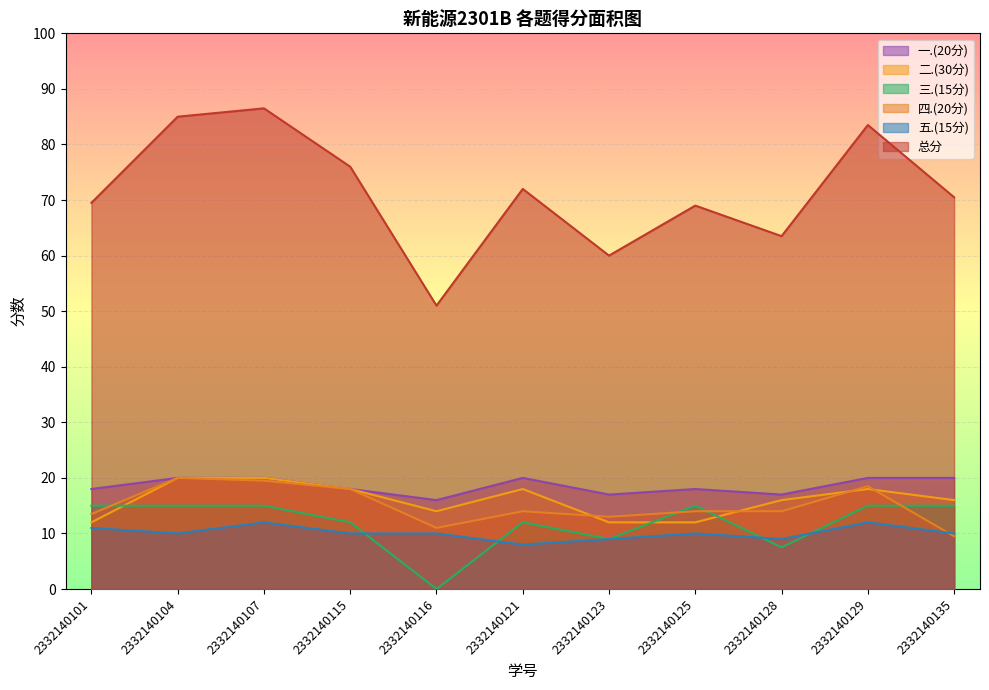

How many lines are shown in the chart?

6